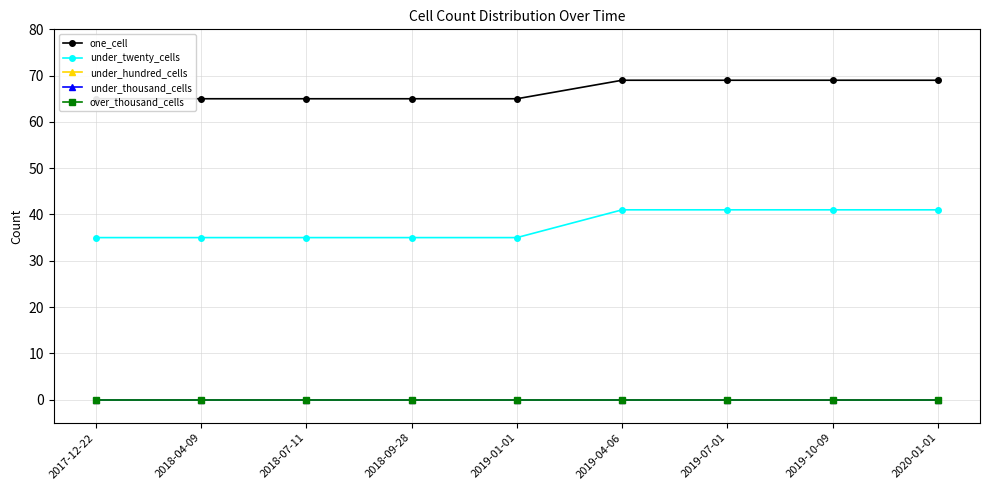

What is the label of the 8th point from the left?

2019-10-09